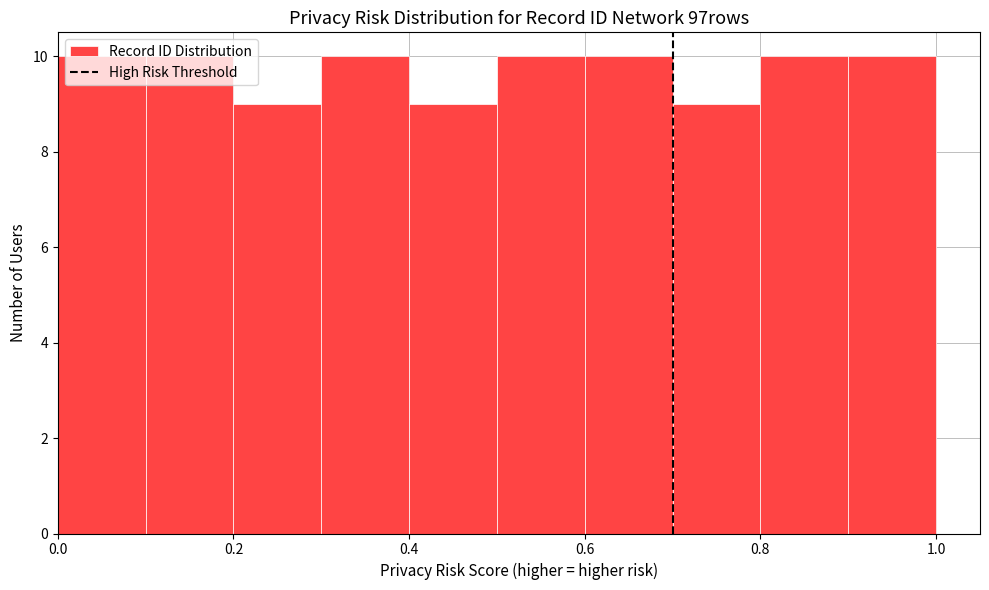

Reading left to right, transcribe this chart: for each bar, give the range it covers on the x-axis and its height. The values are not printed on the chart, so give them approximately, as read against the axis.

0.0 to 0.1: 10
0.1 to 0.2: 10
0.2 to 0.3: 9
0.3 to 0.4: 10
0.4 to 0.5: 9
0.5 to 0.6: 10
0.6 to 0.7: 10
0.7 to 0.8: 9
0.8 to 0.9: 10
0.9 to 1.0: 10